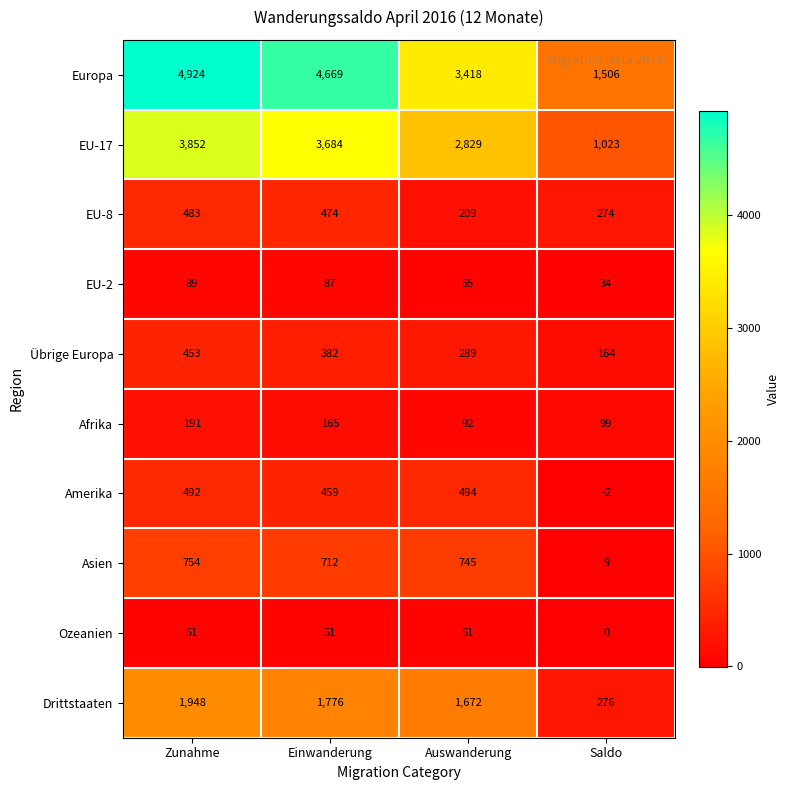

At how many categories does at least one series exceed 3196?

3